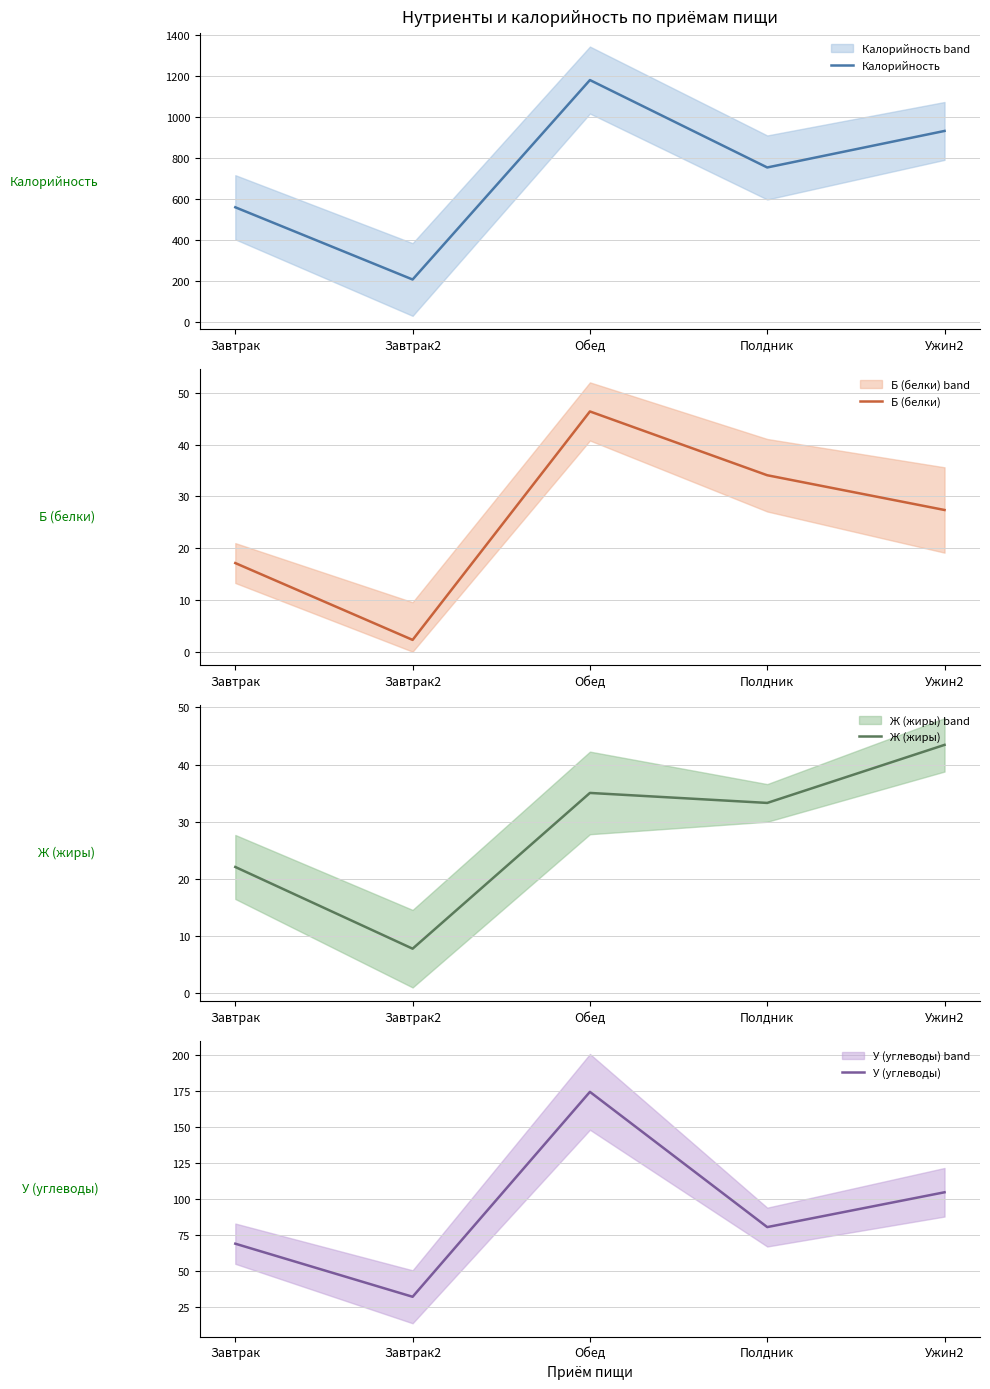

How many values in the У (углеводы) series exceed 80?

3